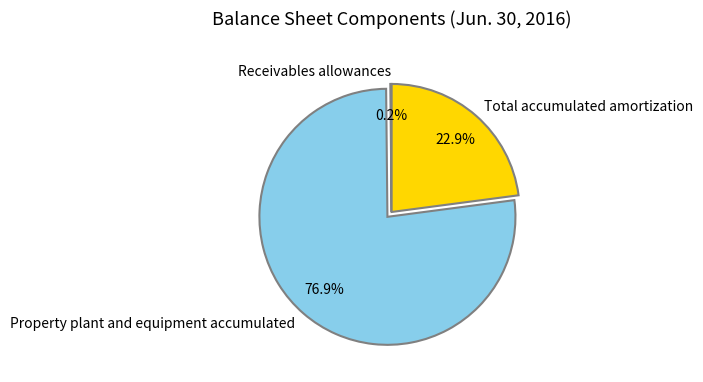

What is the majority slice?

Property plant and equipment accumulated